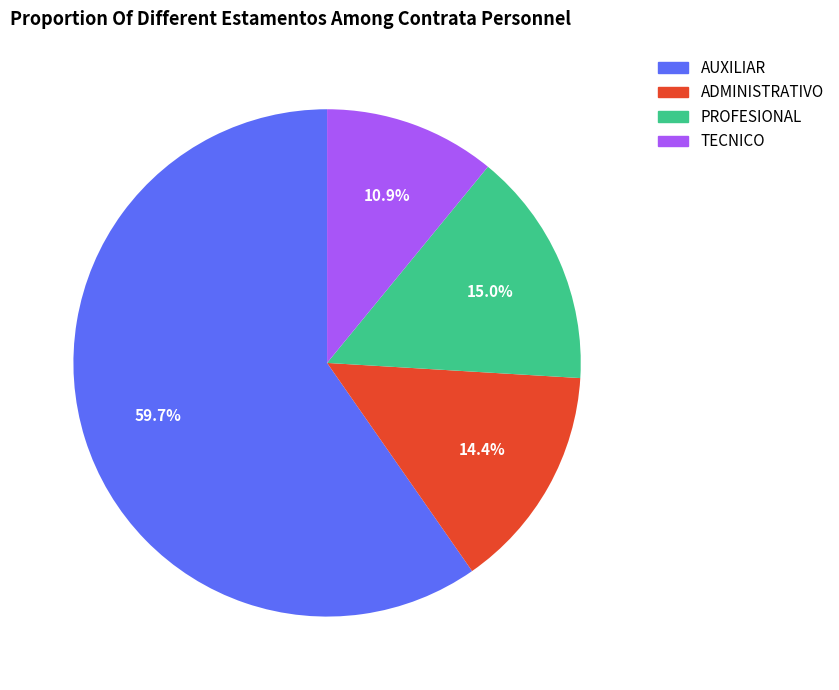

To the nearest percent, what is the average slice percentage?

25%